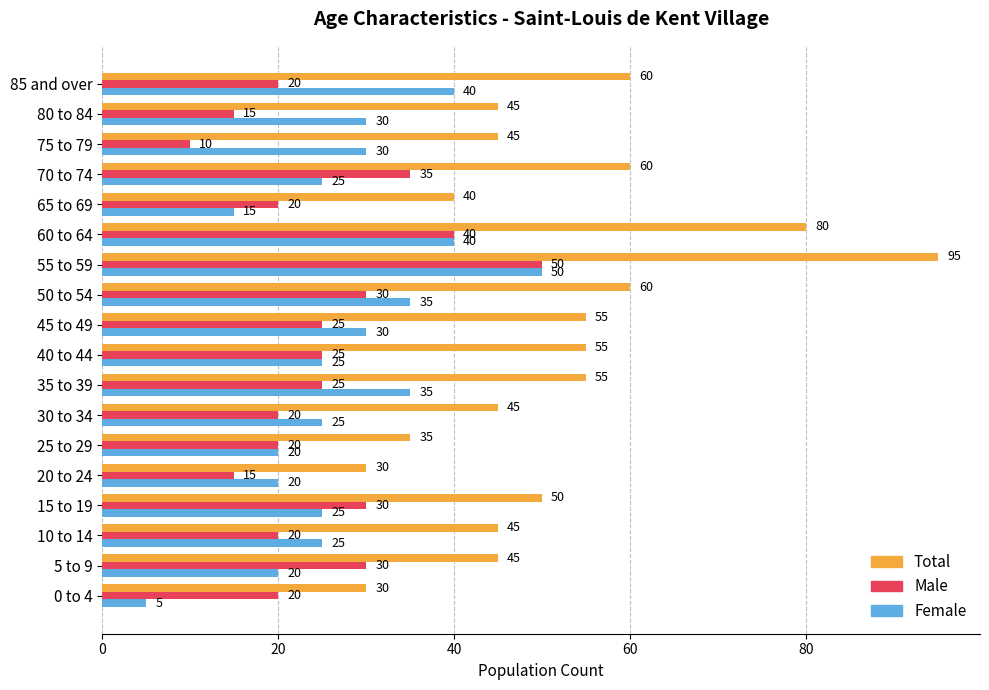

Which series has the largest range (max minus min)?

Total